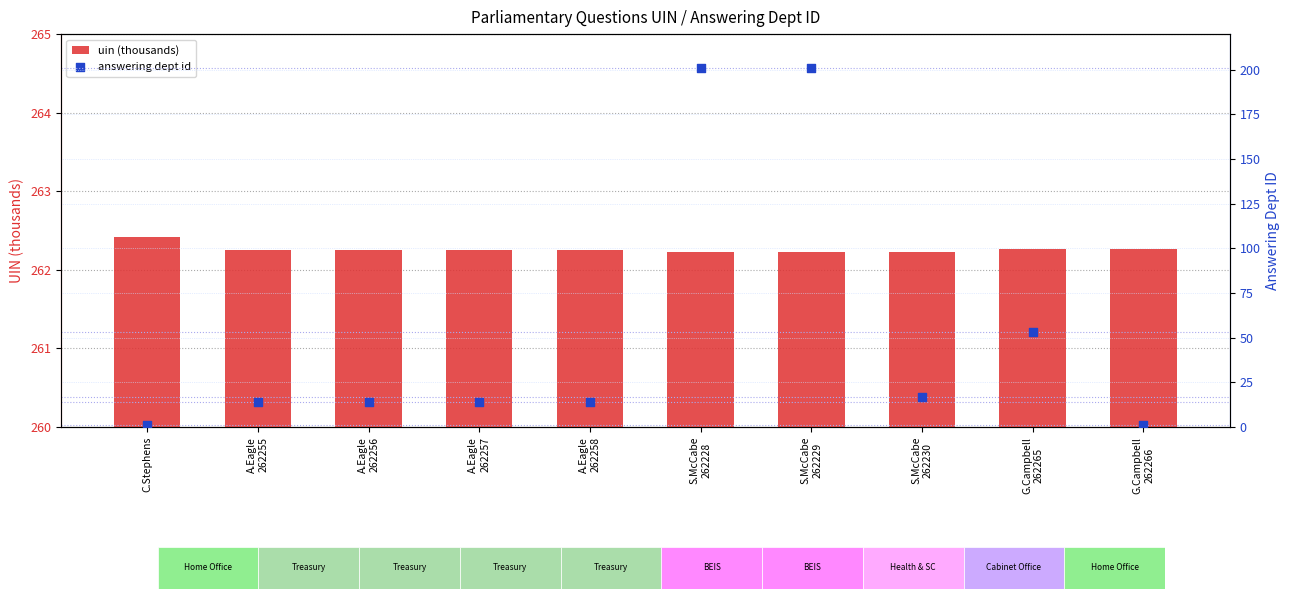

What are all the series names shown in the legend?

uin (thousands), answering dept id